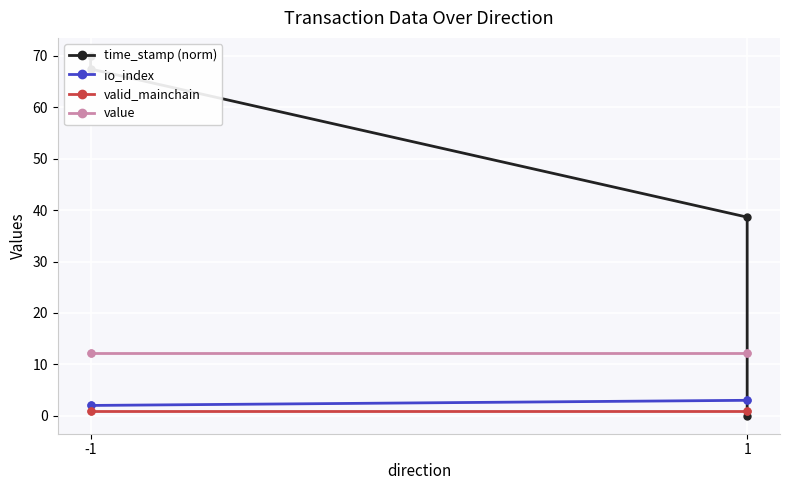

What is the spread (max minus min) of values at -1?

69.0